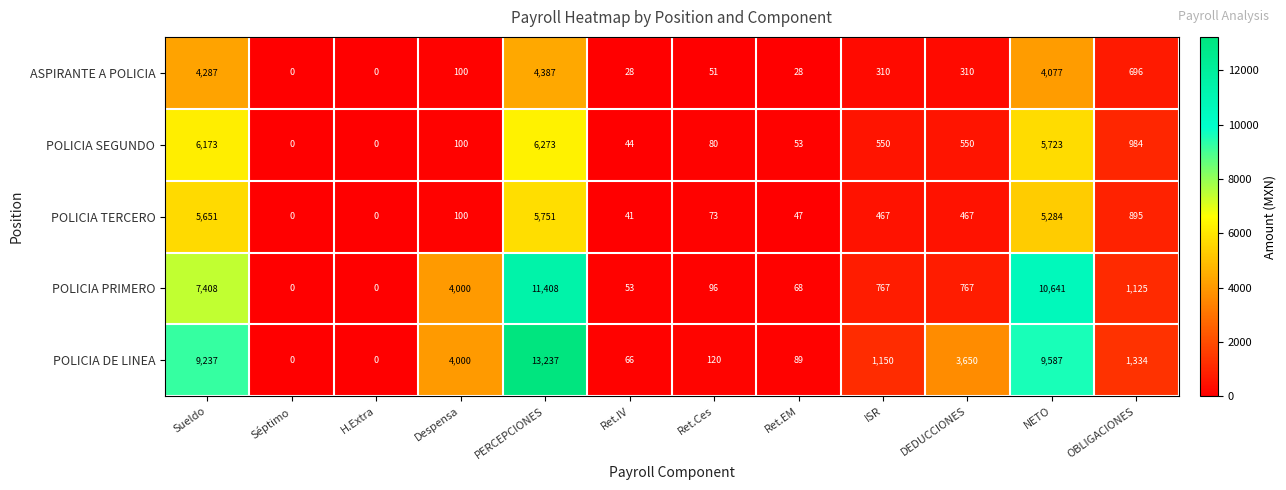

Count the number of data series in this chart.

5